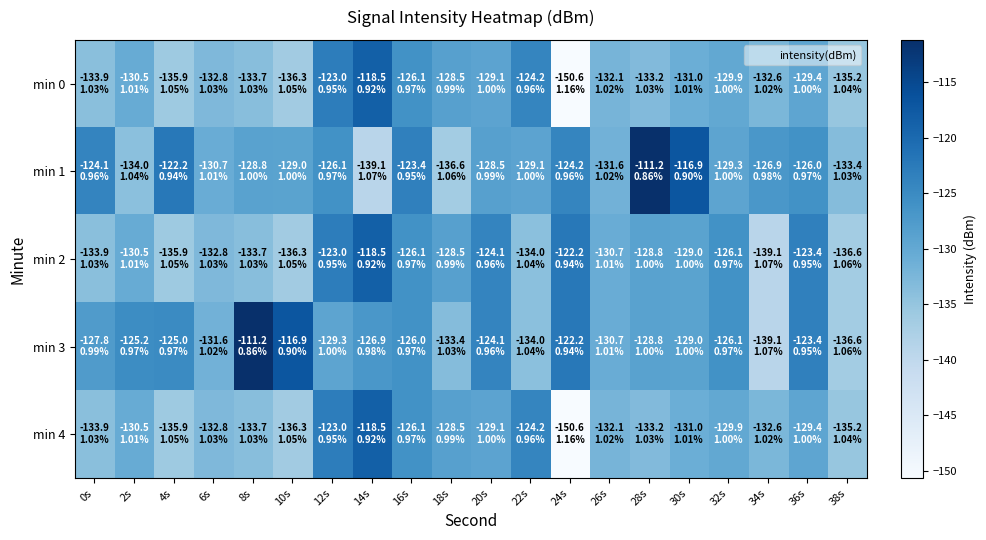

Which series has the largest total across all categories?

min 3